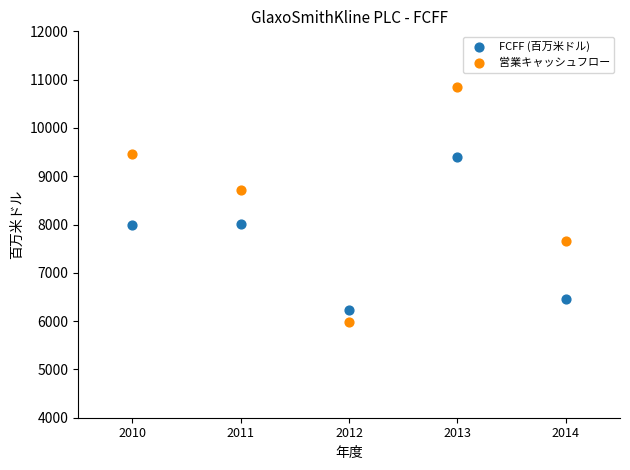

What are all the series names shown in the legend?

FCFF (百万米ドル), 営業キャッシュフロー